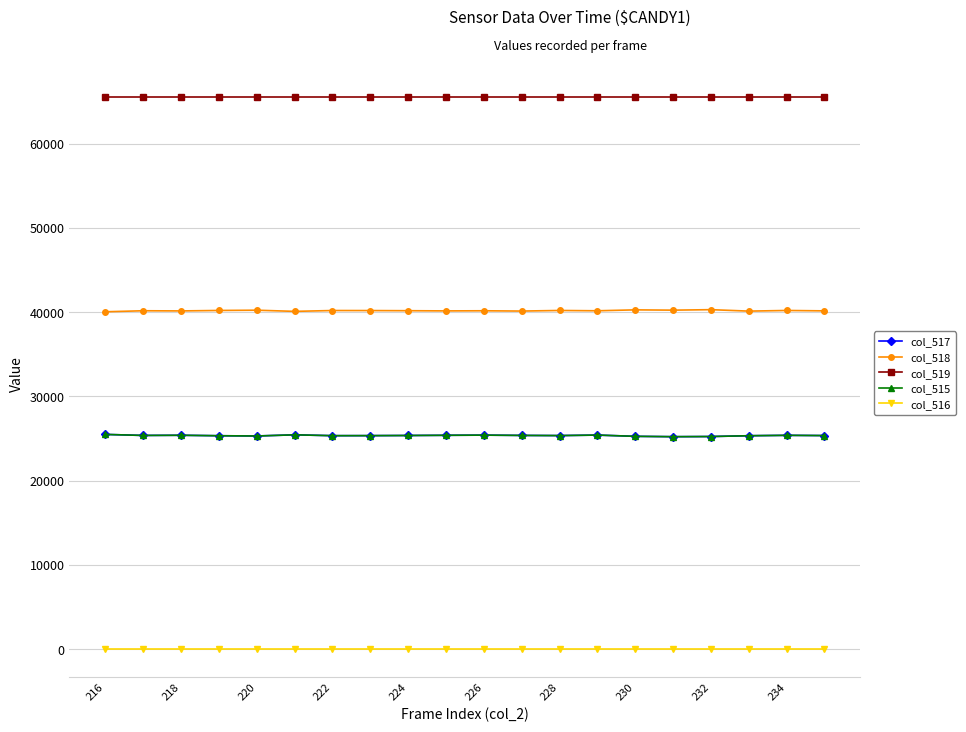

What is the maximum value for col_515?

25487